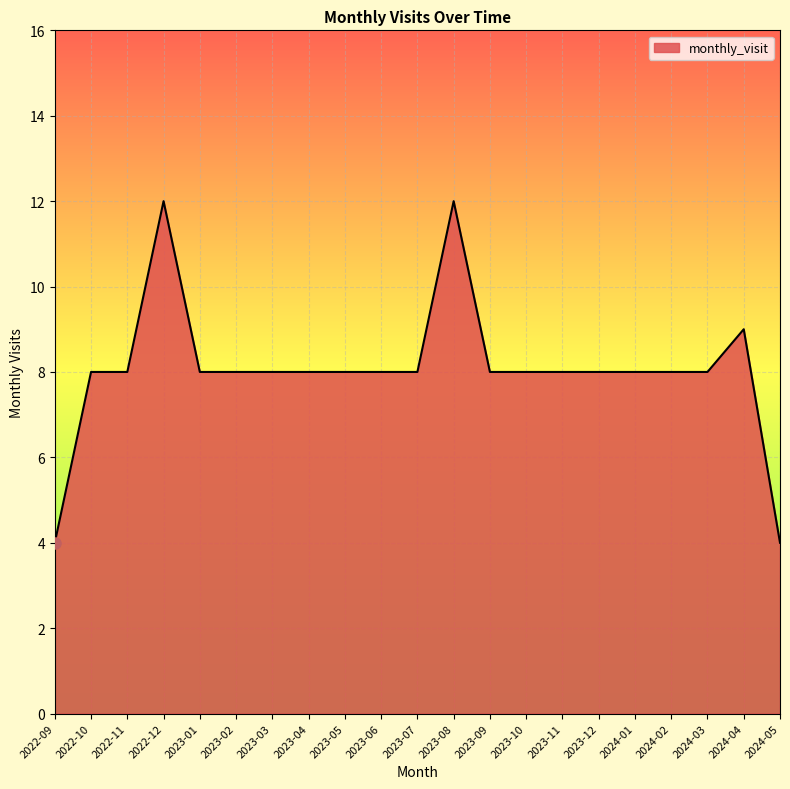

Approximately how many times larger is the value at 2023-03 compared to 2023-04?

1.0